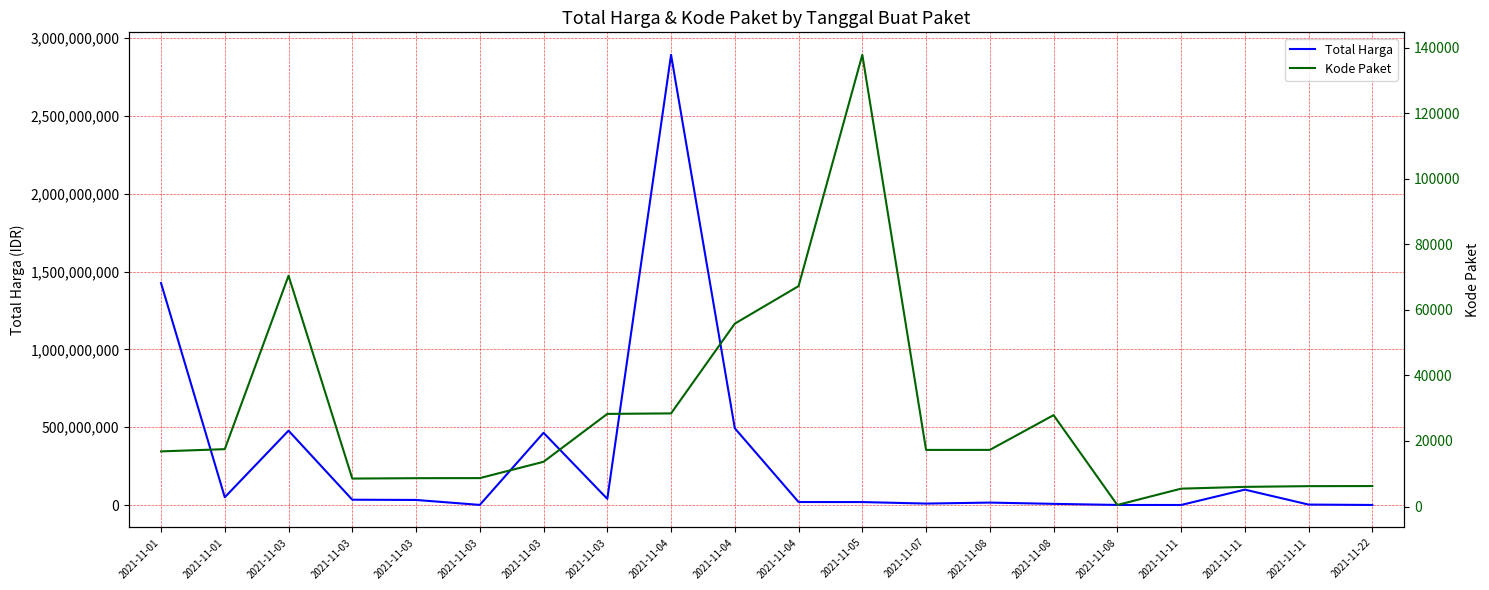

What is the average value of the Kode Paket series?

27439